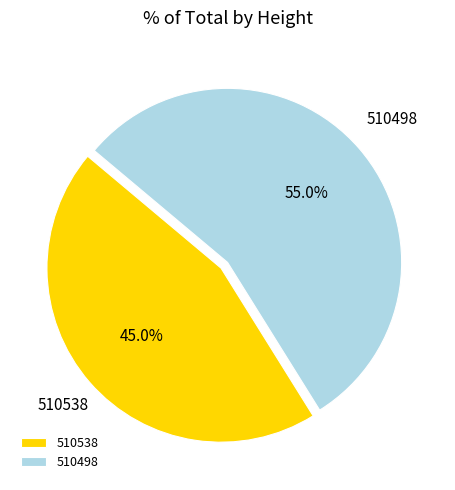

How many slices are in this pie chart?

2